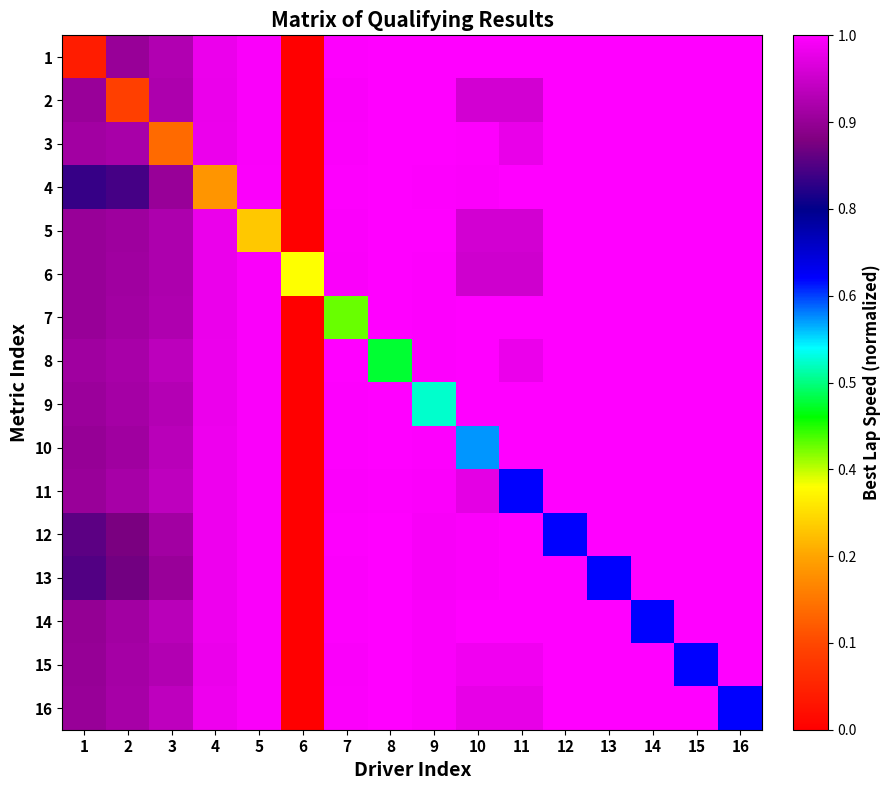

Reading left to right, what are all the values shown in this chart?

1: 1=0.1	2=0.9	3=0.9	4=1.0	5=1.0	6=0.0	7=1.0	8=1.0	9=1.0	10=1.0	11=1.0	12=1.0	13=1.0	14=1.0	15=1.0	16=1.0
2: 1=0.9	2=0.1	3=0.9	4=1.0	5=1.0	6=0.0	7=1.0	8=1.0	9=1.0	10=0.9	11=0.9	12=1.0	13=1.0	14=1.0	15=1.0	16=1.0
3: 1=0.9	2=0.9	3=0.2	4=1.0	5=1.0	6=0.0	7=1.0	8=1.0	9=1.0	10=1.0	11=1.0	12=1.0	13=1.0	14=1.0	15=1.0	16=1.0
4: 1=0.8	2=0.8	3=0.9	4=0.2	5=1.0	6=0.0	7=1.0	8=1.0	9=1.0	10=1.0	11=1.0	12=1.0	13=1.0	14=1.0	15=1.0	16=1.0
5: 1=0.9	2=0.9	3=0.9	4=1.0	5=0.3	6=0.0	7=1.0	8=1.0	9=1.0	10=0.9	11=0.9	12=1.0	13=1.0	14=1.0	15=1.0	16=1.0
6: 1=0.9	2=0.9	3=0.9	4=1.0	5=1.0	6=0.3	7=1.0	8=1.0	9=1.0	10=0.9	11=0.9	12=1.0	13=1.0	14=1.0	15=1.0	16=1.0
7: 1=0.9	2=0.9	3=0.9	4=1.0	5=1.0	6=0.0	7=0.4	8=1.0	9=1.0	10=1.0	11=1.0	12=1.0	13=1.0	14=1.0	15=1.0	16=1.0
8: 1=0.9	2=0.9	3=0.9	4=1.0	5=1.0	6=0.0	7=1.0	8=0.5	9=1.0	10=1.0	11=1.0	12=1.0	13=1.0	14=1.0	15=1.0	16=1.0
9: 1=0.9	2=0.9	3=0.9	4=1.0	5=1.0	6=0.0	7=1.0	8=1.0	9=0.5	10=1.0	11=1.0	12=1.0	13=1.0	14=1.0	15=1.0	16=1.0
10: 1=0.9	2=0.9	3=0.9	4=1.0	5=1.0	6=0.0	7=1.0	8=1.0	9=1.0	10=0.6	11=1.0	12=1.0	13=1.0	14=1.0	15=1.0	16=1.0
11: 1=0.9	2=0.9	3=0.9	4=1.0	5=1.0	6=0.0	7=1.0	8=1.0	9=1.0	10=1.0	11=0.7	12=1.0	13=1.0	14=1.0	15=1.0	16=1.0
12: 1=0.8	2=0.8	3=0.9	4=1.0	5=1.0	6=0.0	7=1.0	8=1.0	9=1.0	10=1.0	11=1.0	12=0.7	13=1.0	14=1.0	15=1.0	16=1.0
13: 1=0.8	2=0.8	3=0.9	4=1.0	5=1.0	6=0.0	7=1.0	8=1.0	9=1.0	10=1.0	11=1.0	12=1.0	13=0.7	14=1.0	15=1.0	16=1.0
14: 1=0.9	2=0.9	3=0.9	4=1.0	5=1.0	6=0.0	7=1.0	8=1.0	9=1.0	10=1.0	11=1.0	12=1.0	13=1.0	14=0.7	15=1.0	16=1.0
15: 1=0.9	2=0.9	3=0.9	4=1.0	5=1.0	6=0.0	7=1.0	8=1.0	9=1.0	10=1.0	11=1.0	12=1.0	13=1.0	14=1.0	15=0.7	16=1.0
16: 1=0.9	2=0.9	3=0.9	4=1.0	5=1.0	6=0.0	7=1.0	8=1.0	9=1.0	10=1.0	11=1.0	12=1.0	13=1.0	14=1.0	15=1.0	16=0.7